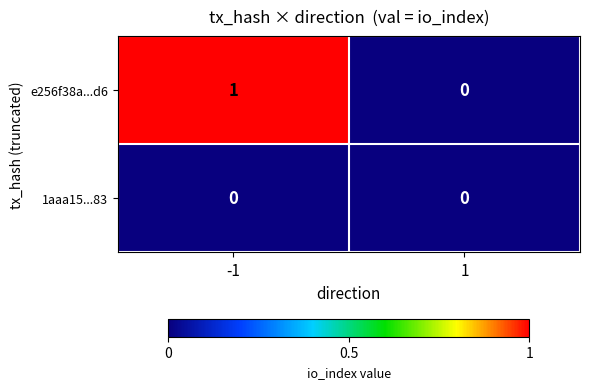

List the series in order of their peak value, lowest first.

1aaa15...83, e256f38a...d6